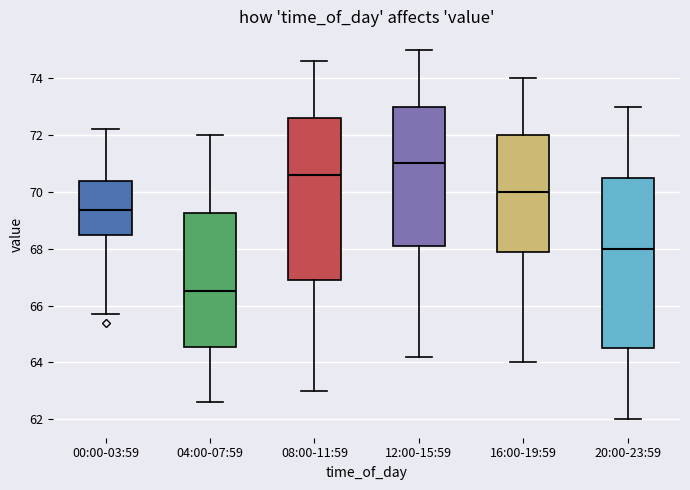

Reading left to right, transcribe this box plot: for each box, give where its median line is, the range the box spans, and where its two whiskers end, as read against the y-axis. The values are not printed on the chart, so give them approximately, as read against the axis.

00:00-03:59: median 69.4, box 68.6 to 70.4, whiskers 65.8 to 72.2
04:00-07:59: median 66.6, box 64.6 to 69.2, whiskers 62.6 to 72.0
08:00-11:59: median 70.6, box 67.0 to 72.6, whiskers 63.0 to 74.6
12:00-15:59: median 71.0, box 68.2 to 73.0, whiskers 64.2 to 75.0
16:00-19:59: median 70.0, box 68.0 to 72.0, whiskers 64.0 to 74.0
20:00-23:59: median 68.0, box 64.6 to 70.6, whiskers 62.0 to 73.0